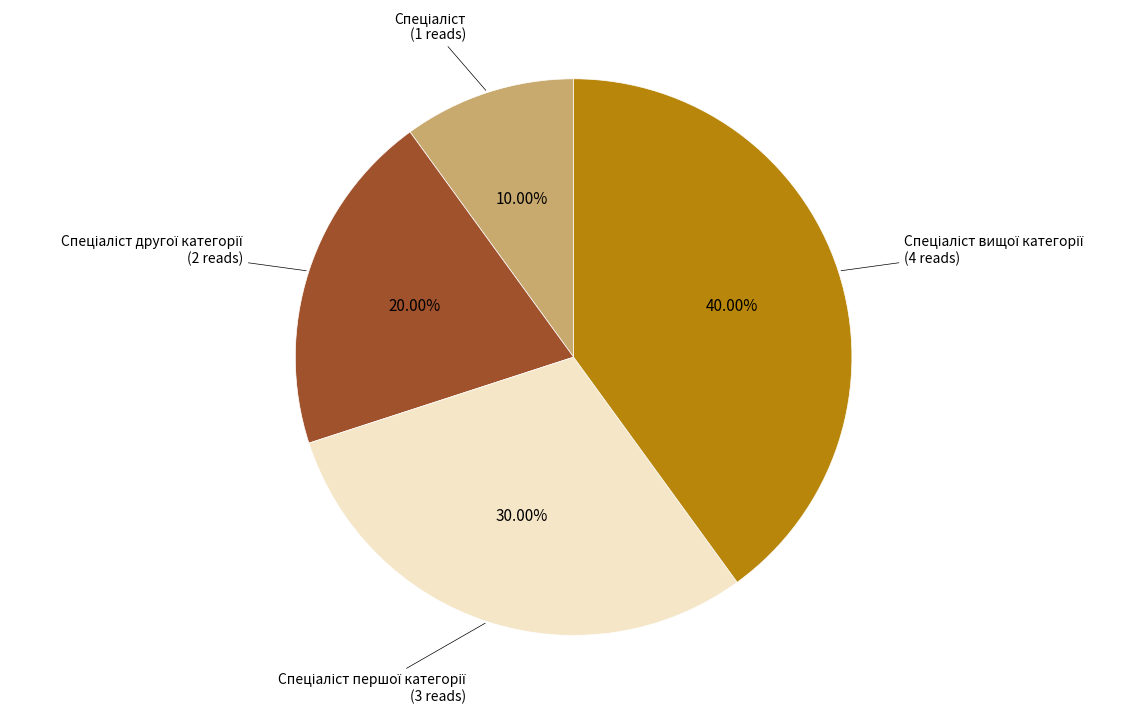

Is there any slice that represents more than half of the pie?

No